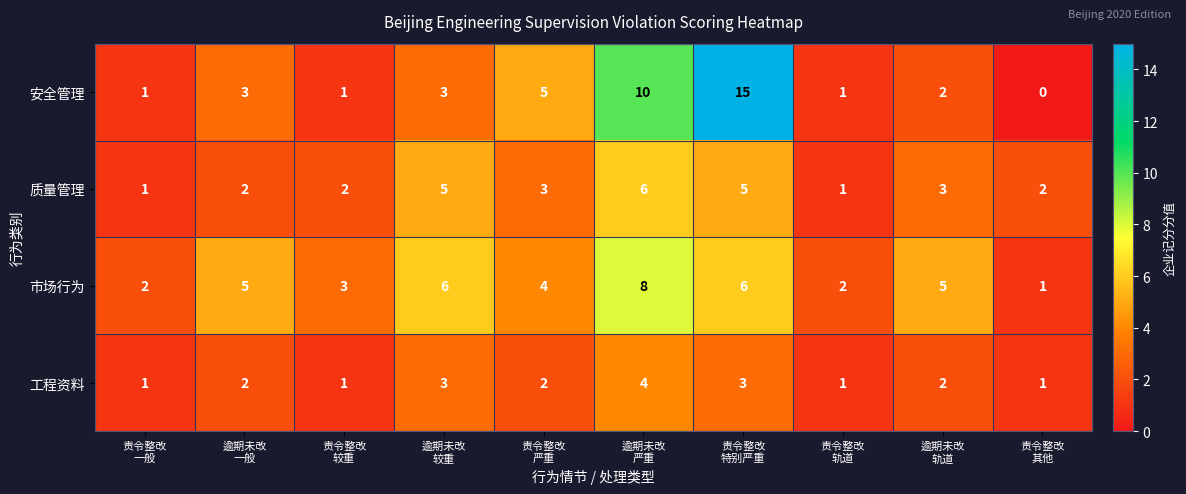

At how many categories does at least one series exceed 13?

1